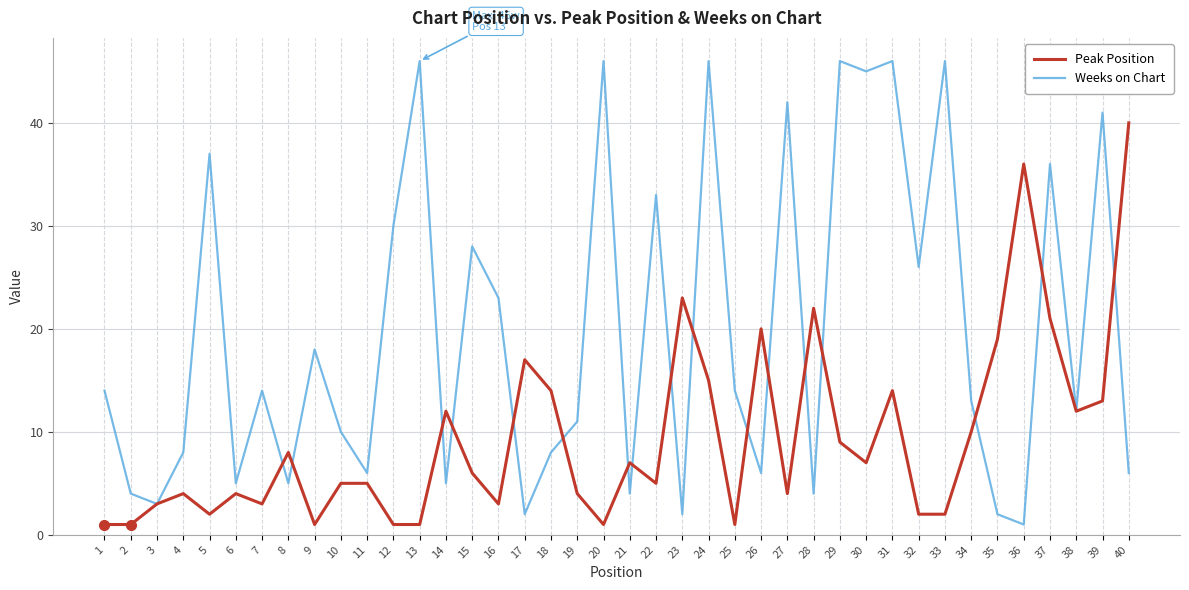

Between 7 and 40, which series saw the biggest shift?

Peak Position